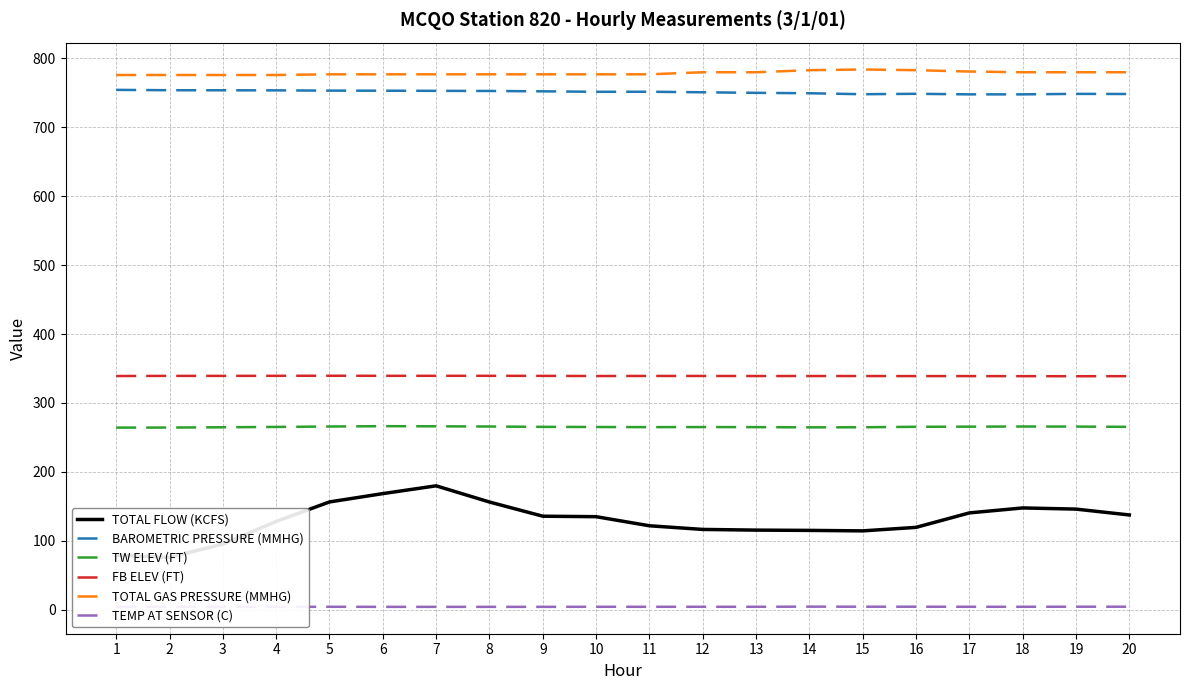

Which label corresponds to the smallest value in the chart?

1